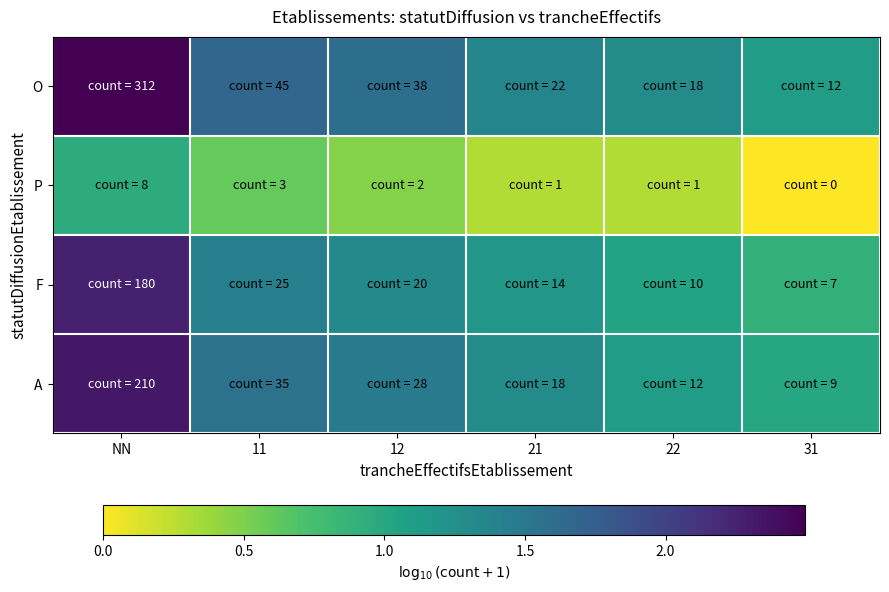

Reading left to right, extract all data points from this chart.

O: NN=2.5	11=1.7	12=1.6	21=1.4	22=1.3	31=1.1
P: NN=1.0	11=0.6	12=0.5	21=0.3	22=0.3	31=0.0
F: NN=2.3	11=1.4	12=1.3	21=1.2	22=1.0	31=0.9
A: NN=2.3	11=1.6	12=1.5	21=1.3	22=1.1	31=1.0